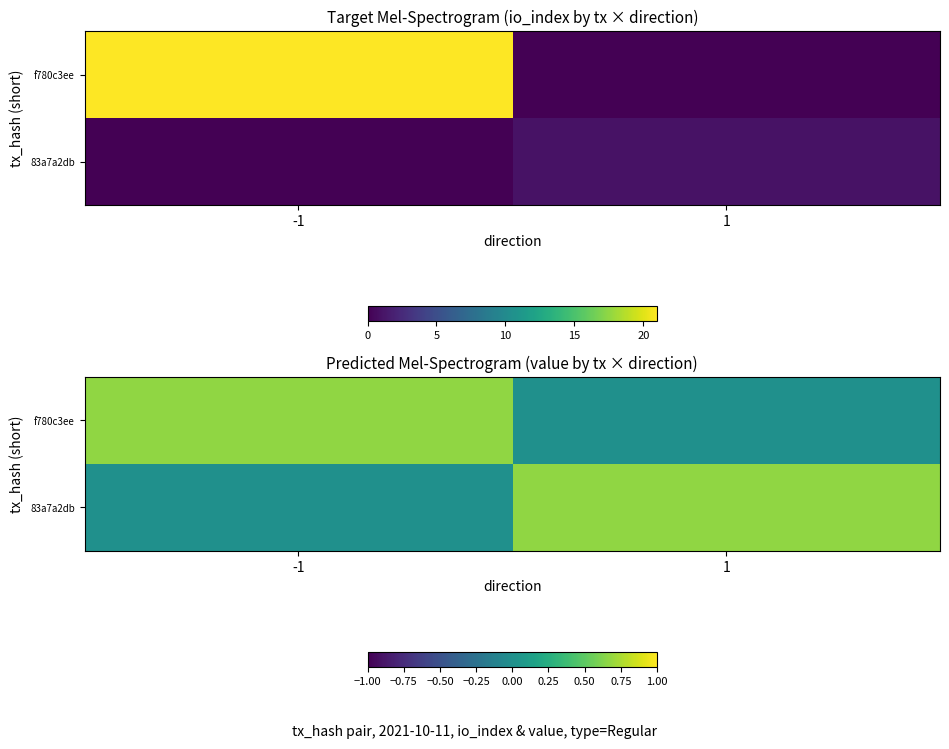

The f780c3ee series shows 0.7 at -1. True or false?

True